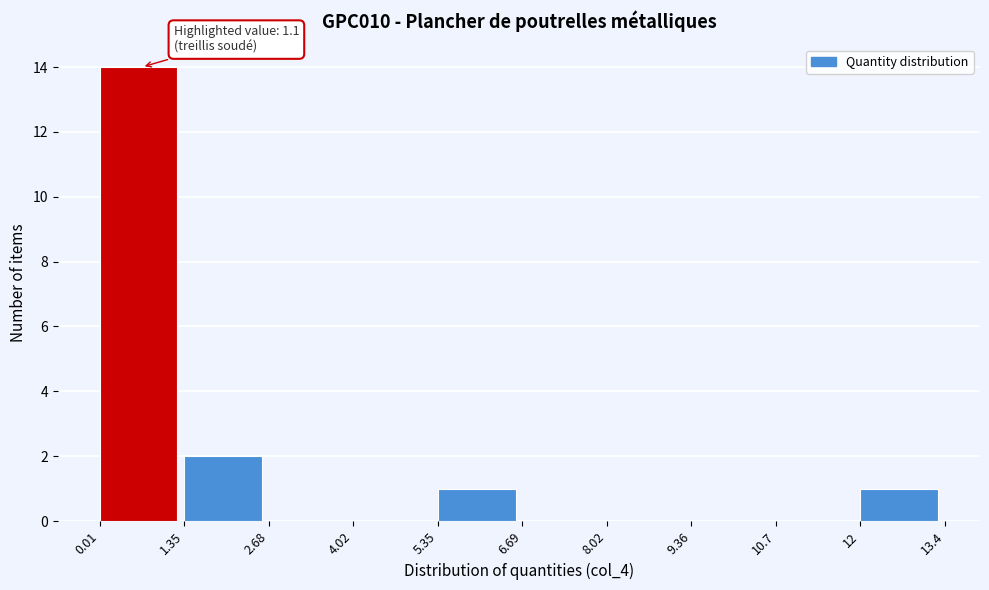

Which range on the x-axis has the tallest bar?

0.01 to 1.35